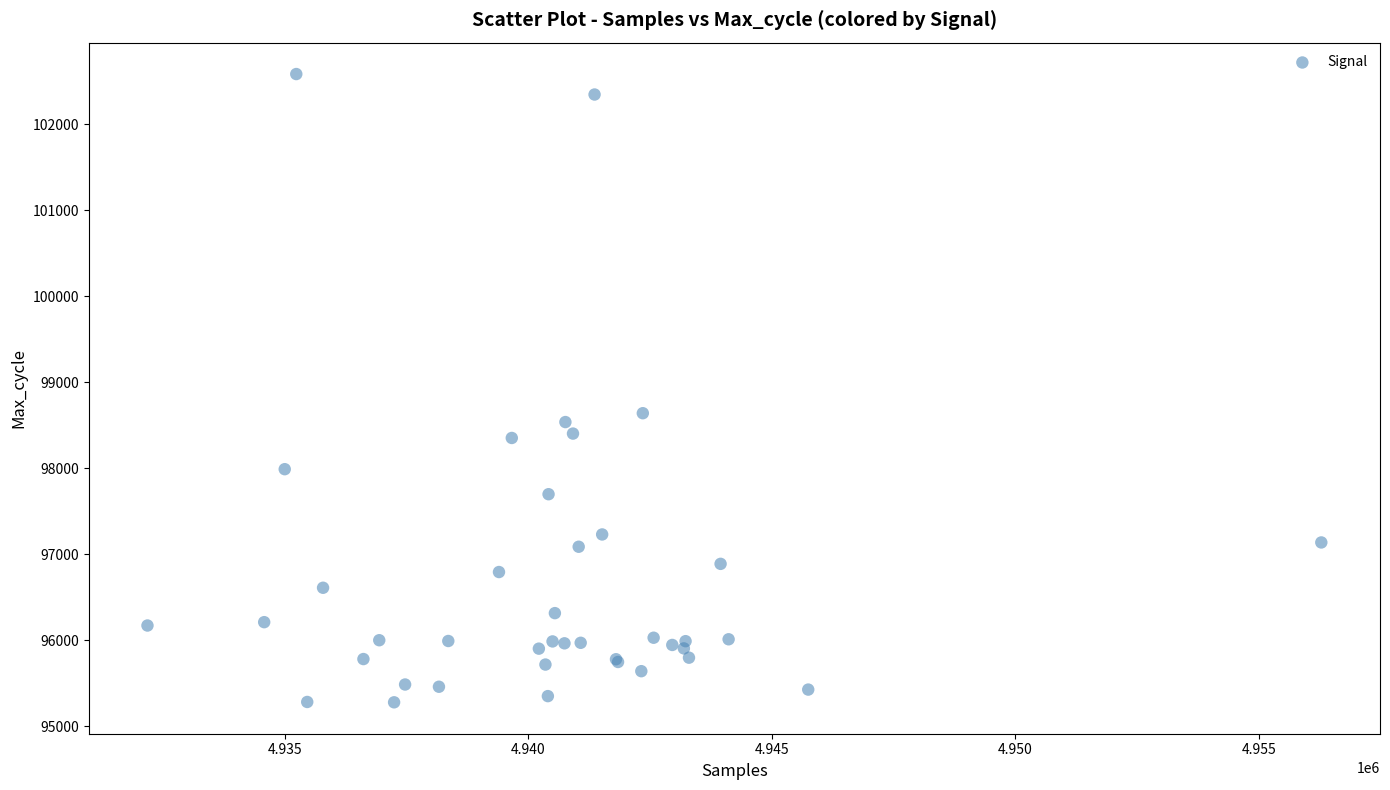

What Y value in the scatter plot is closest to 98930?

98639